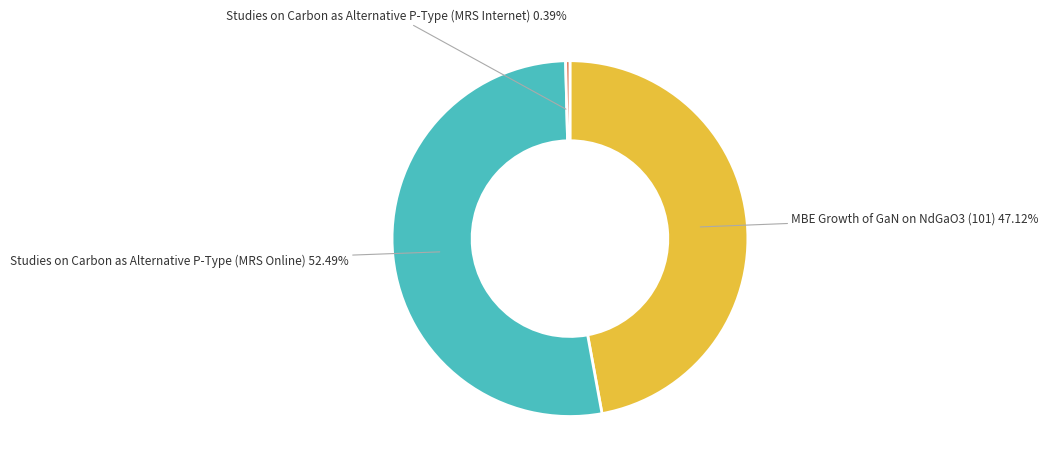

Count the number of slices in the pie.

3